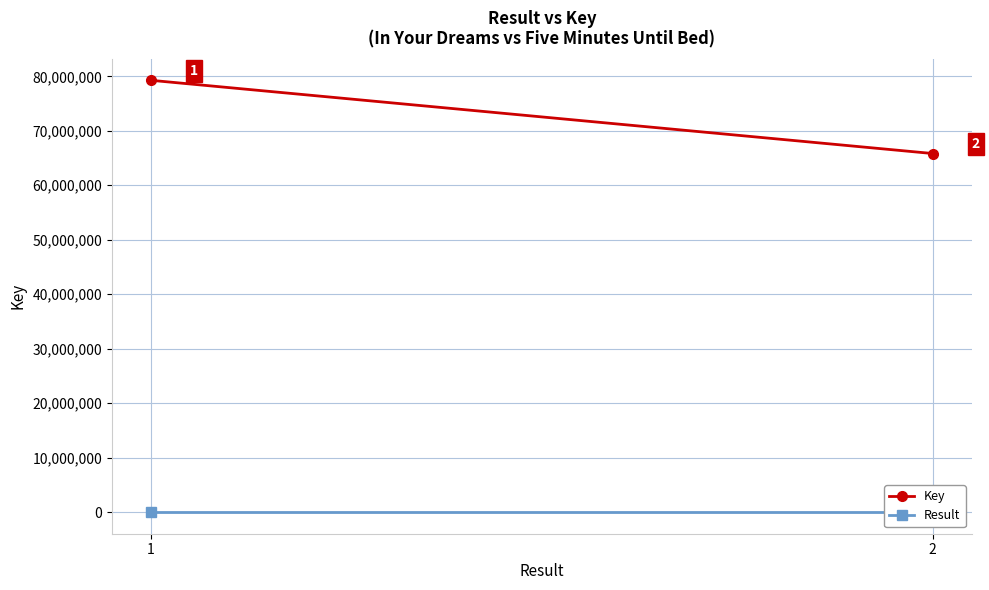

How many distinct data groups are displayed?

2